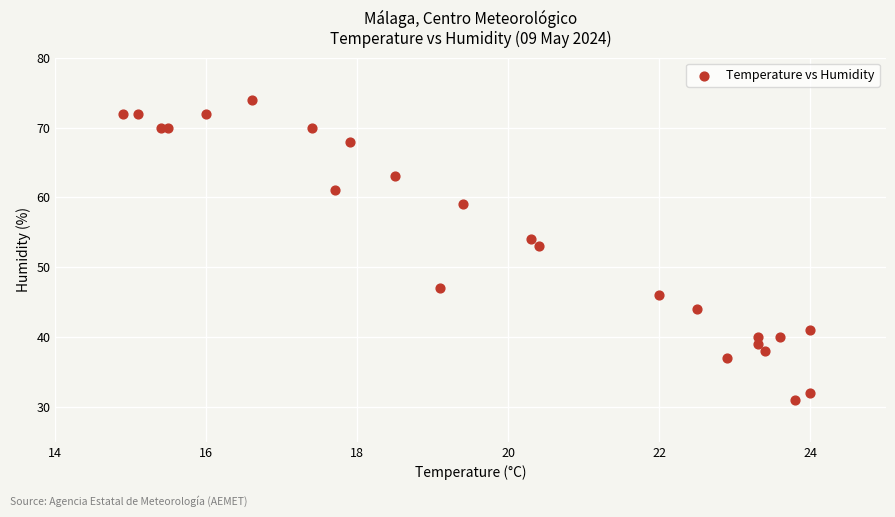

What Y value in the scatter plot is closest to 52?

53